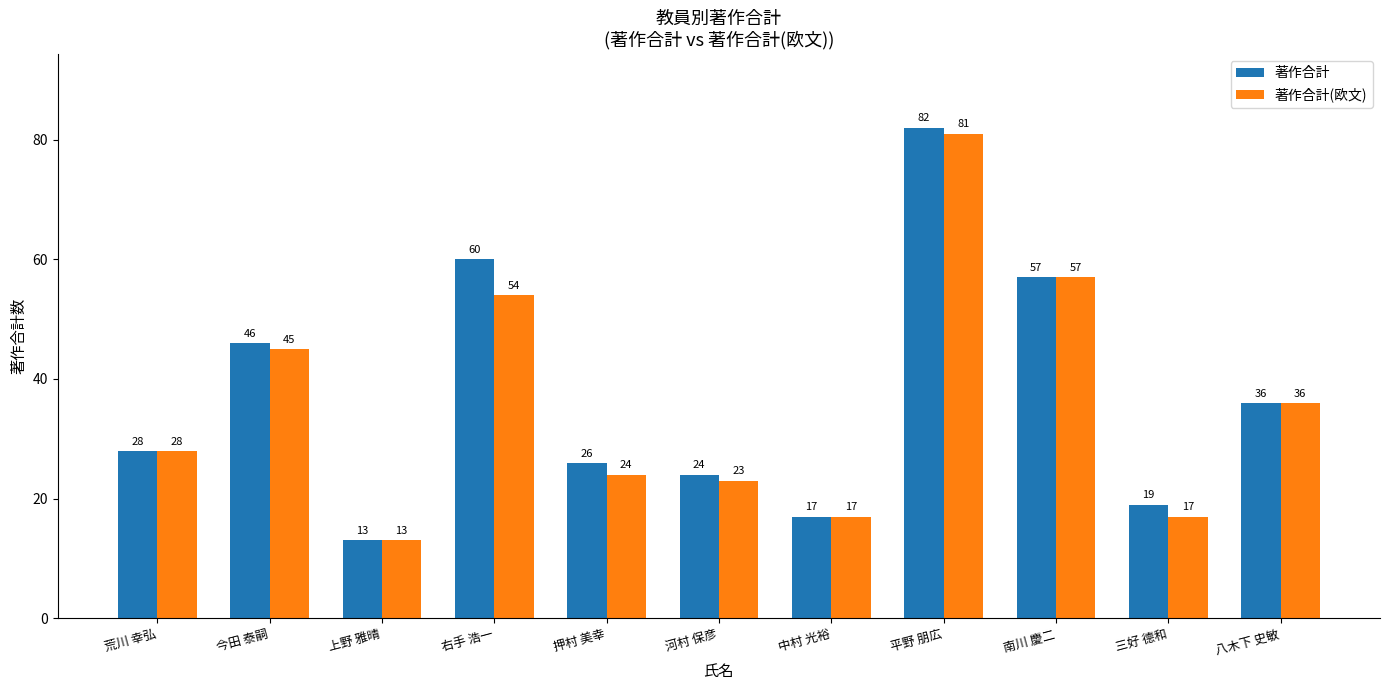

At 河村 保彦, list the series in order from smallest to largest.

著作合計(欧文), 著作合計